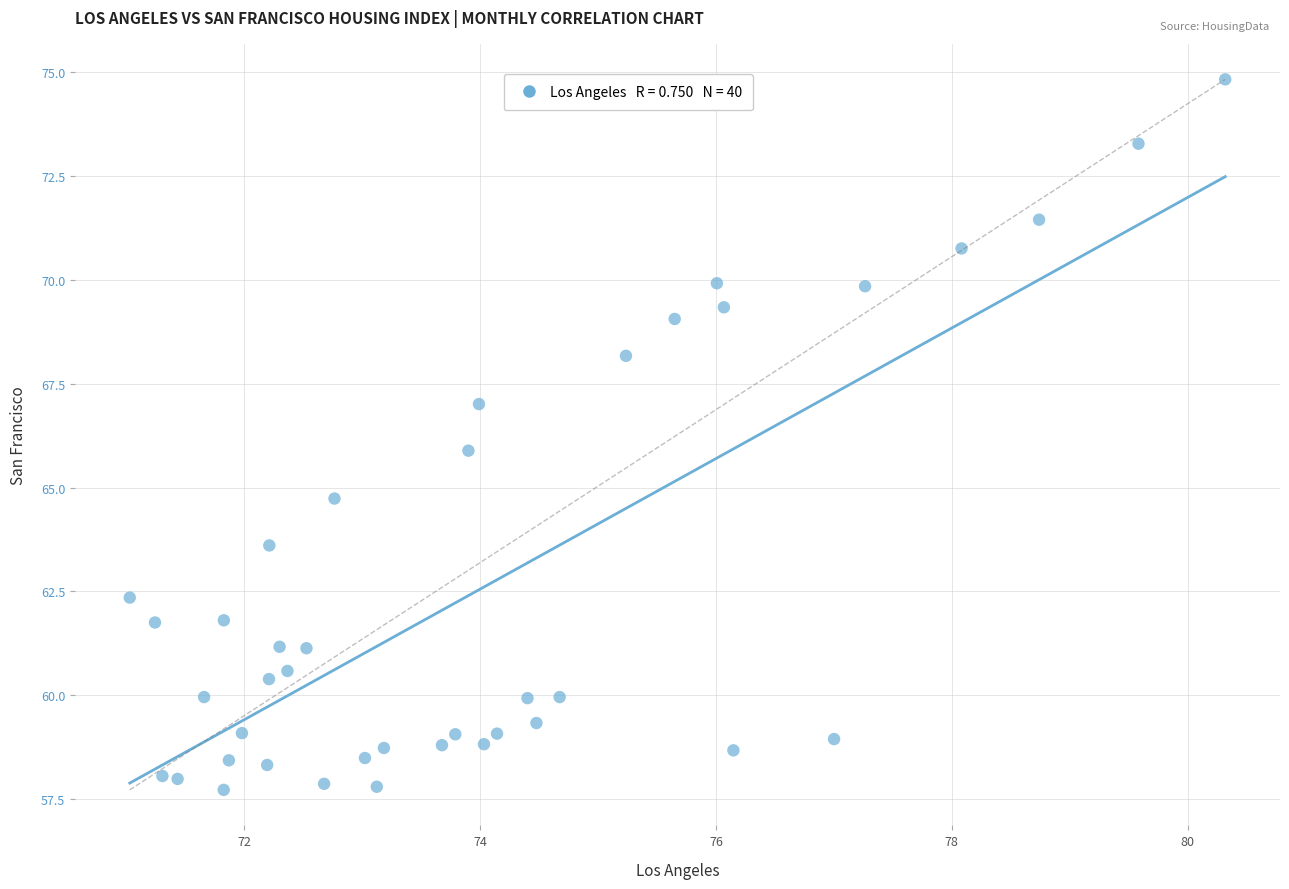

What is the range of X values (max minus min)?

9.3